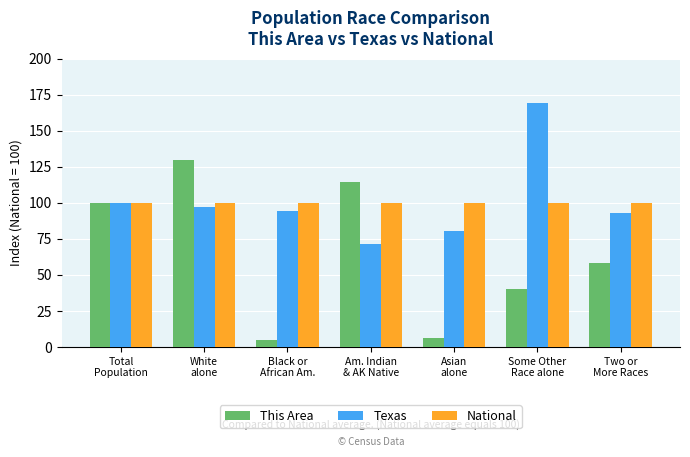

Reading left to right, extract all data points from this chart.

This Area: Total
Population=100.0	White
alone=129.6	Black or
African Am.=4.5	Am. Indian
& AK Native=114.1	Asian
alone=6.5	Some Other
Race alone=40.0	Two or
More Races=58.2
Texas: Total
Population=100.0	White
alone=97.2	Black or
African Am.=94.0	Am. Indian
& AK Native=71.6	Asian
alone=80.7	Some Other
Race alone=168.9	Two or
More Races=92.5
National: Total
Population=100.0	White
alone=100.0	Black or
African Am.=100.0	Am. Indian
& AK Native=100.0	Asian
alone=100.0	Some Other
Race alone=100.0	Two or
More Races=100.0